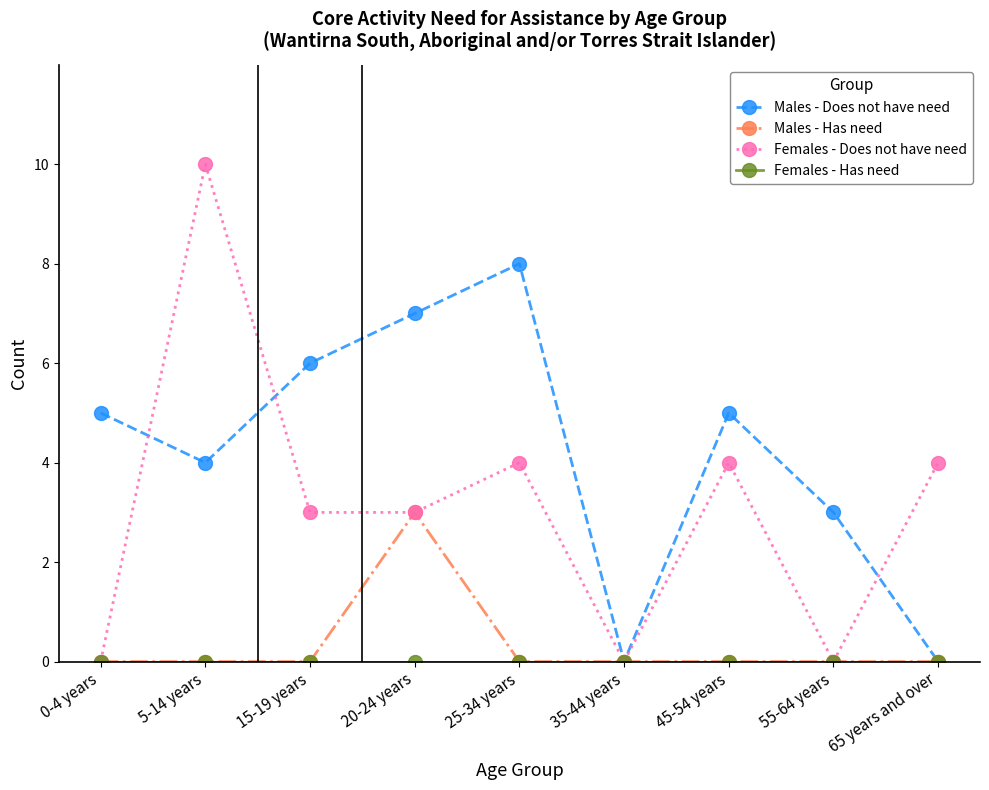

Which series has the largest range (max minus min)?

Females - Does not have need